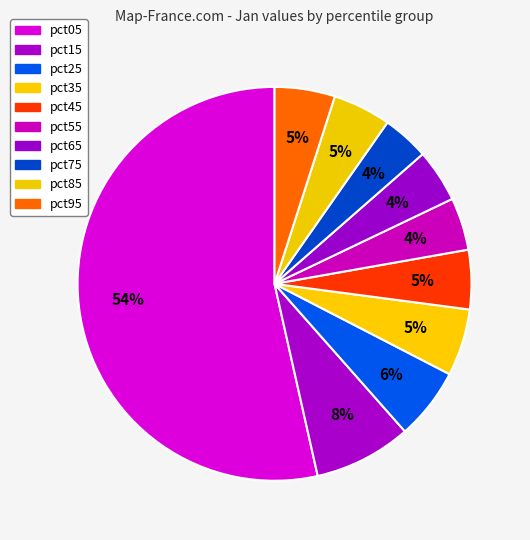

How many segments does this pie chart have?

10